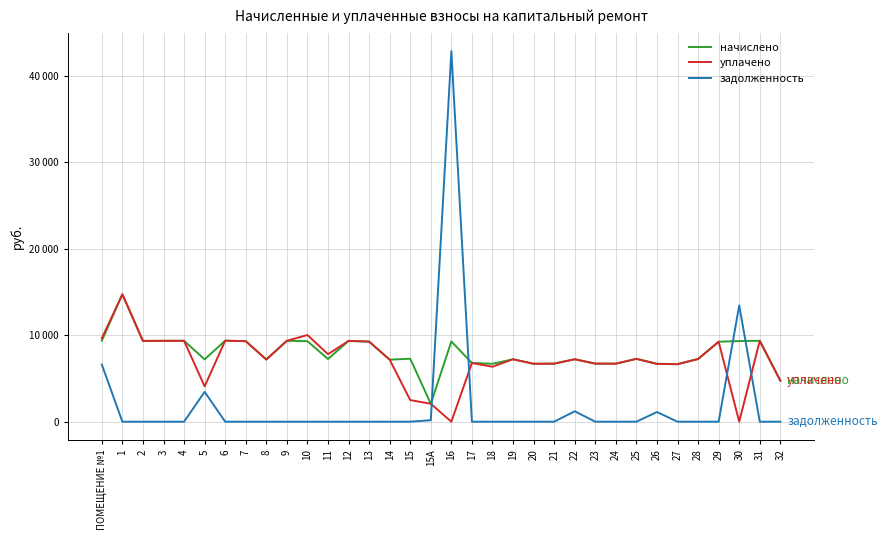

Does the chart have visible grid lines?

Yes